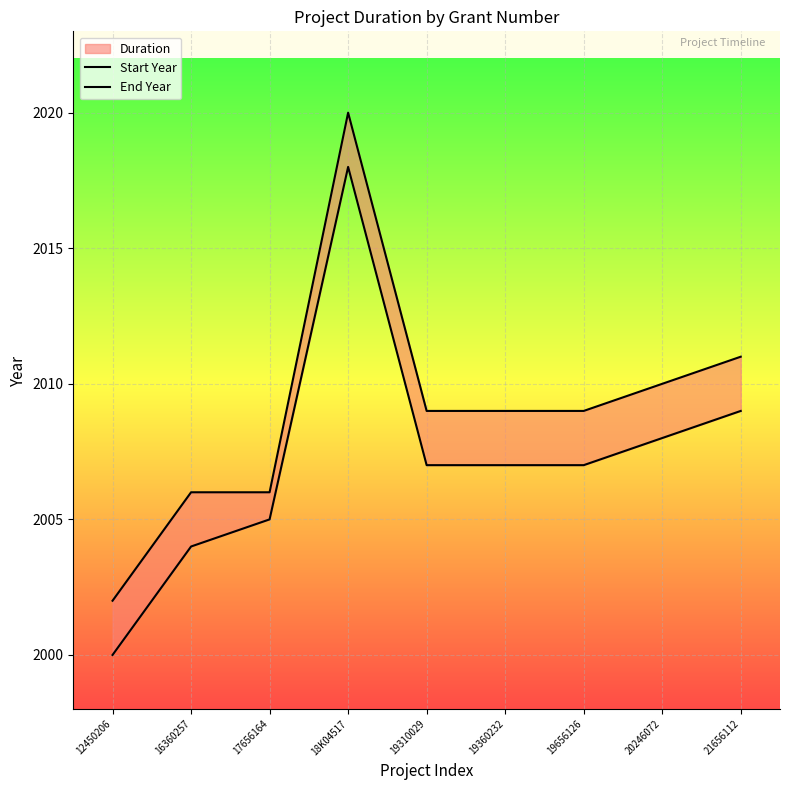

Where is the first local maximum for End Year?

18K04517